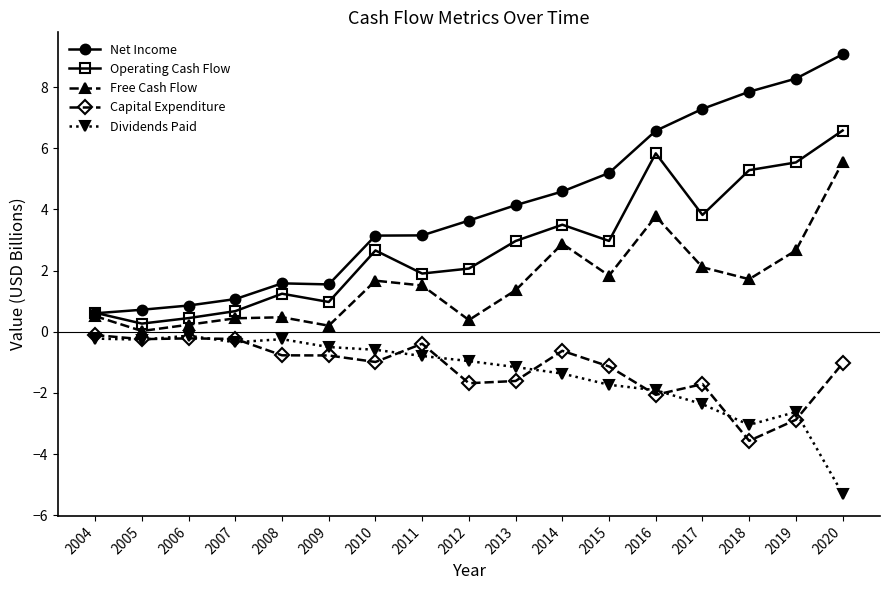

True or false: Capital Expenditure has more than 0 interior local peaks.

True